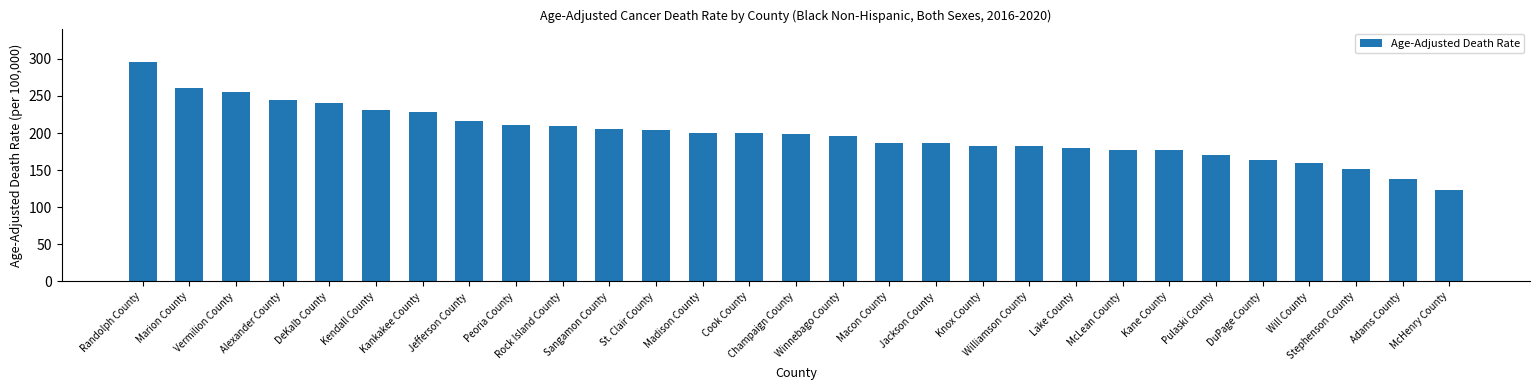

What is the smallest value displayed?

123.6